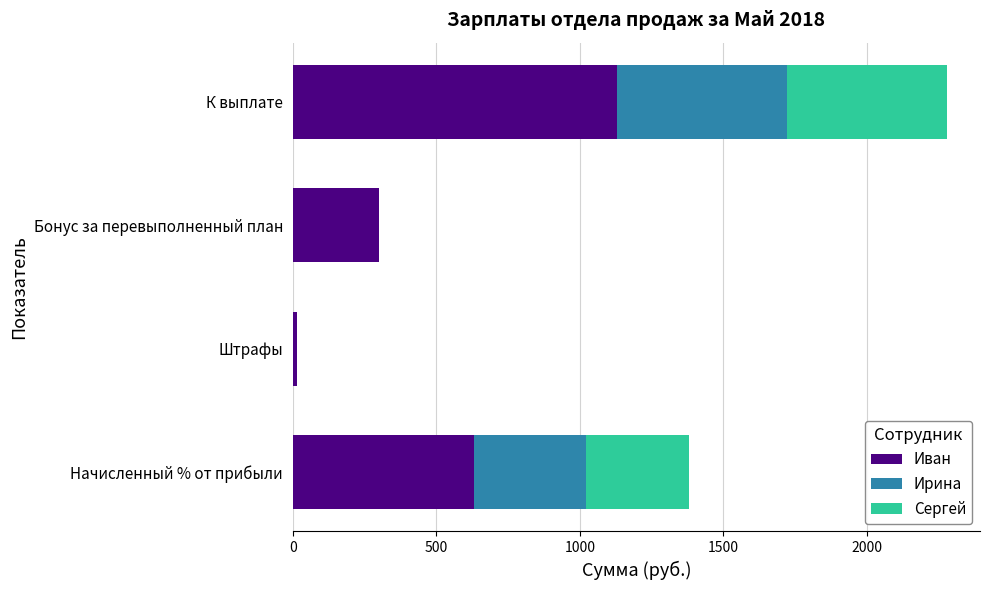

At which label does Иван reach its peak?

К выплате